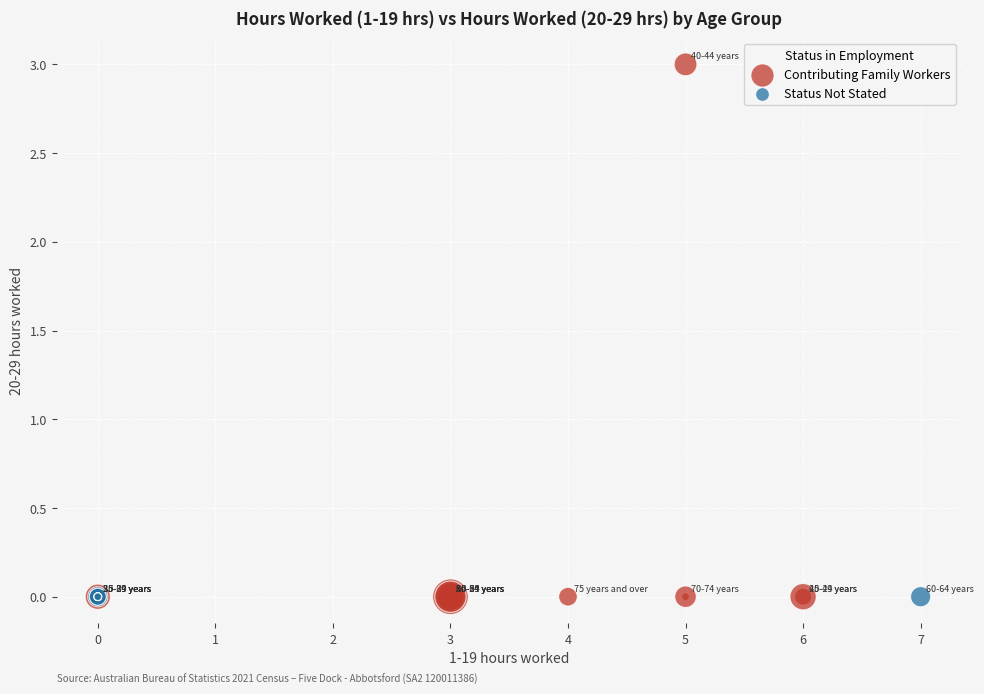

Which series reaches the maximum Y coordinate?

Contributing Family Workers